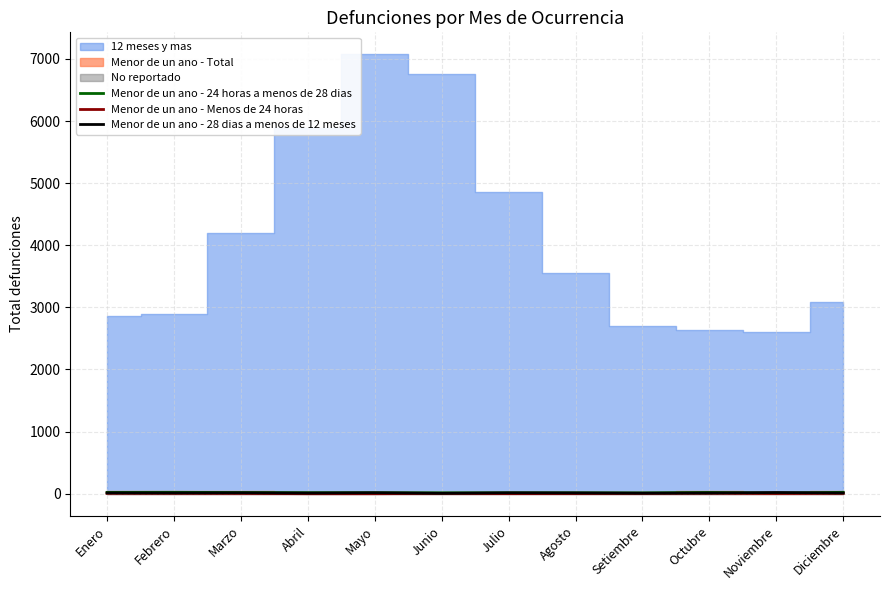

List the labels in order of Menor de un ano - 28 dias a menos de 12 meses value, smallest first.

Junio, Setiembre, Abril, Octubre, Diciembre, Enero, Febrero, Agosto, Marzo, Julio, Mayo, Noviembre